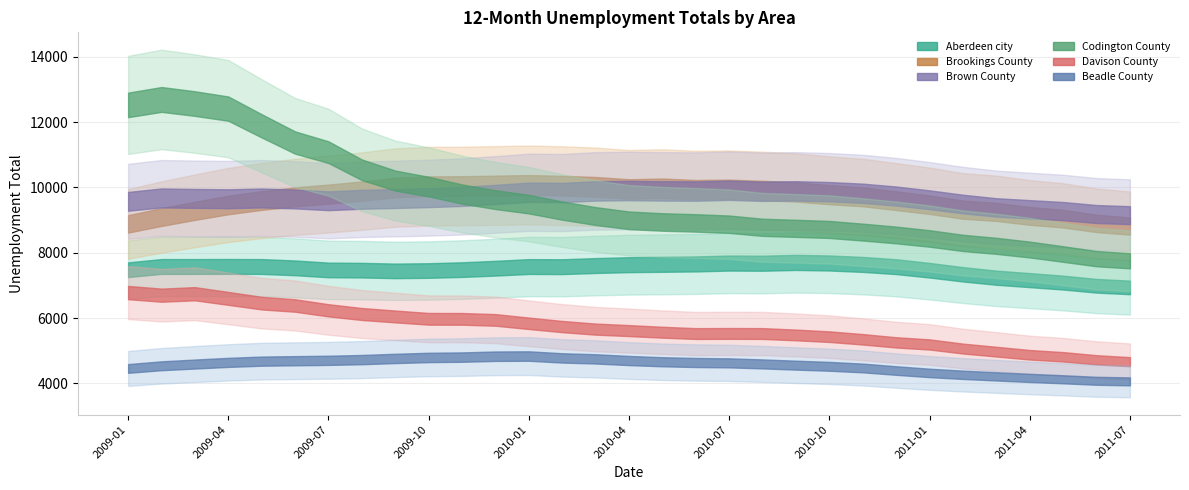

Is it true that Beadle County equals 4078 at 2011-06?

True